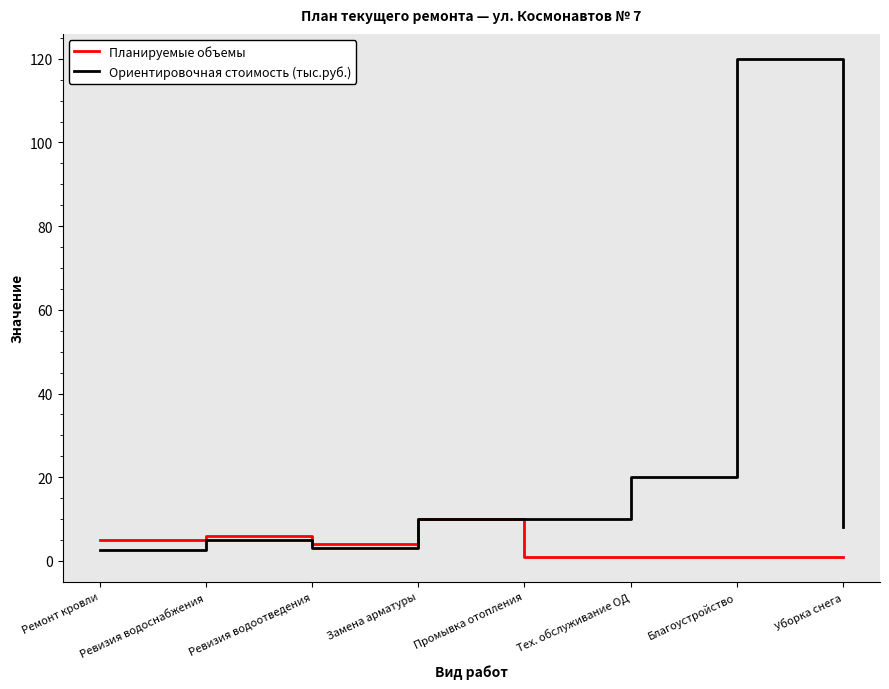

List the series in order of their peak value, lowest first.

Планируемые объемы, Ориентировочная стоимость (тыс.руб.)